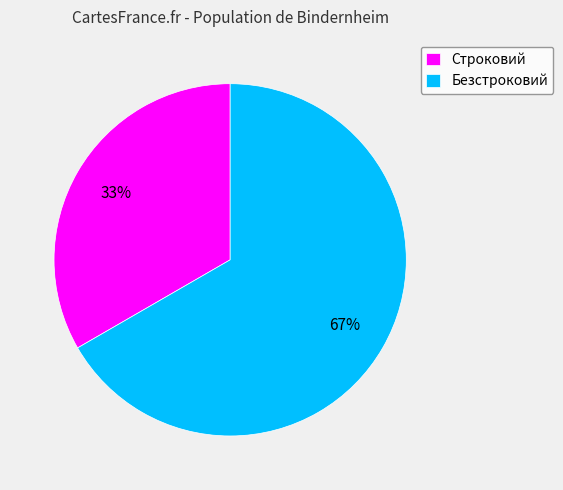

Is there any slice that represents more than half of the pie?

Yes